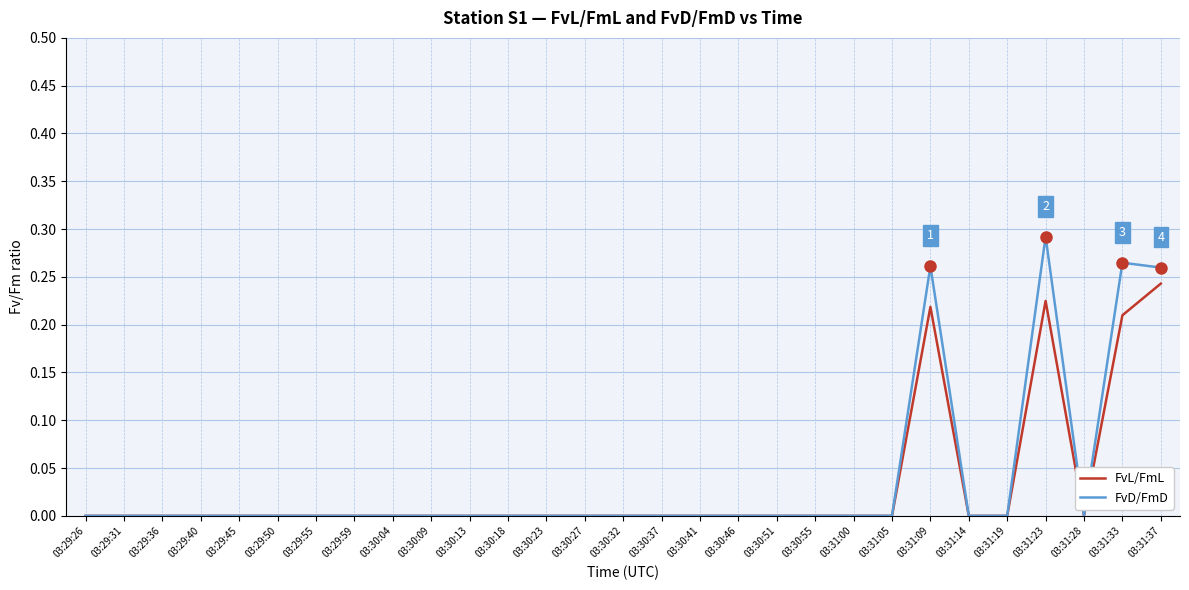

Which label corresponds to the largest value in the chart?

03:31:23